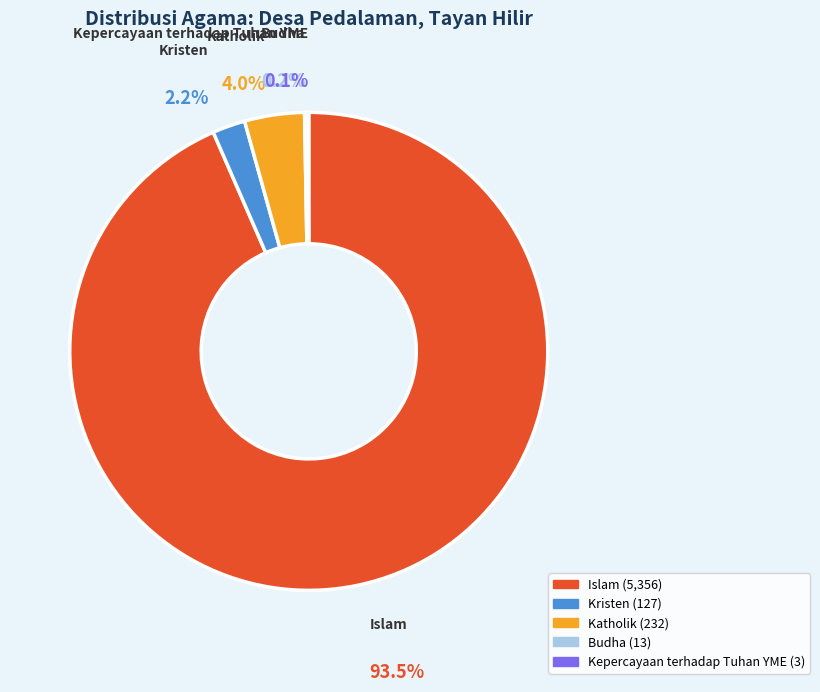

What portion of the pie excludes Katholik?

96.0%